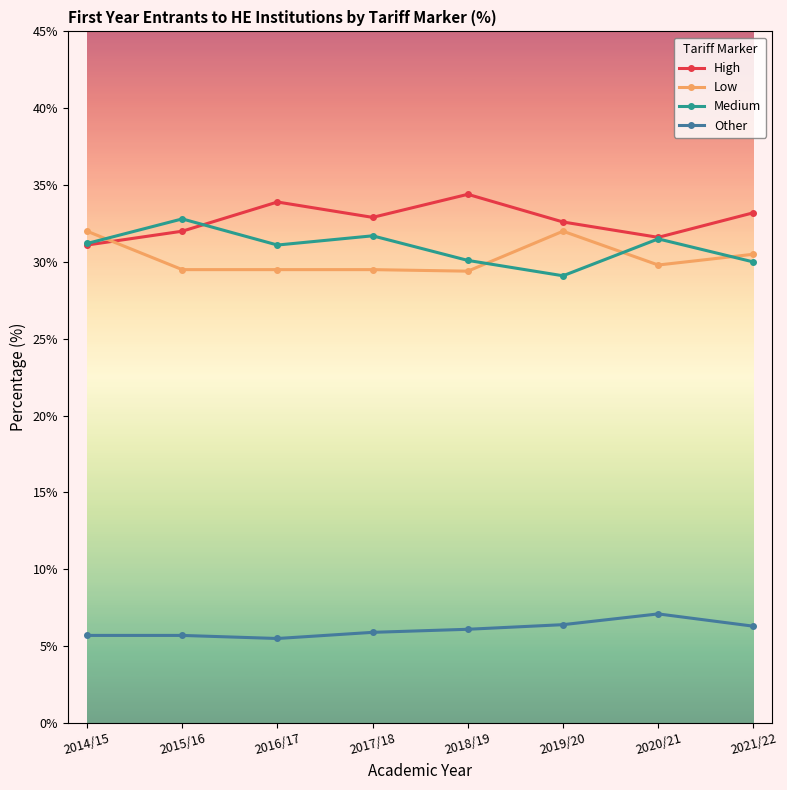

In High, how many points are higher than both neighbors (excluding endpoints)?

2